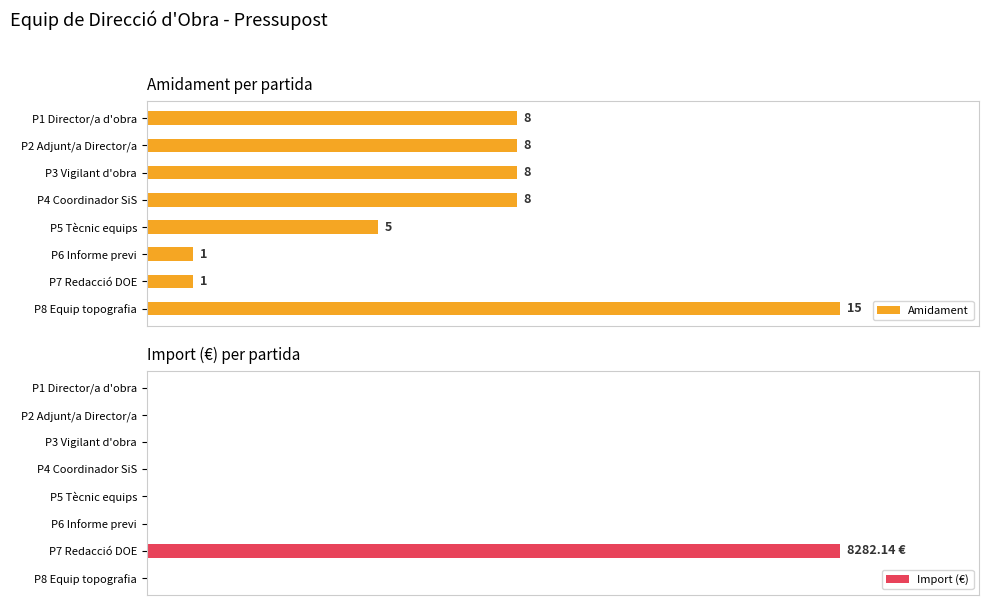

Rank the series by their maximum value, from lowest to highest.

Amidament, Import (€)